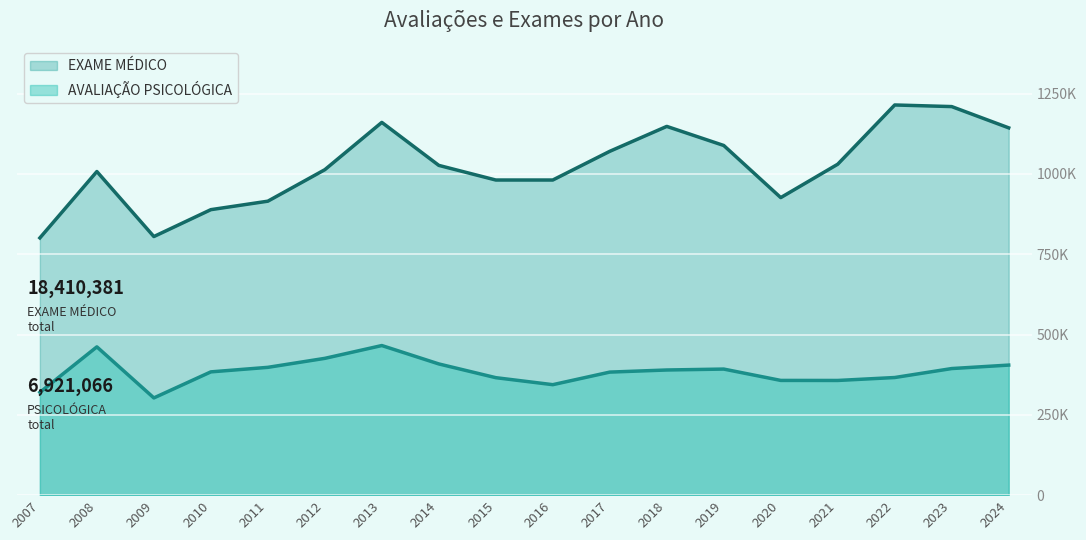

Between 2020 and 2024, which series saw the biggest shift?

EXAME MÉDICO